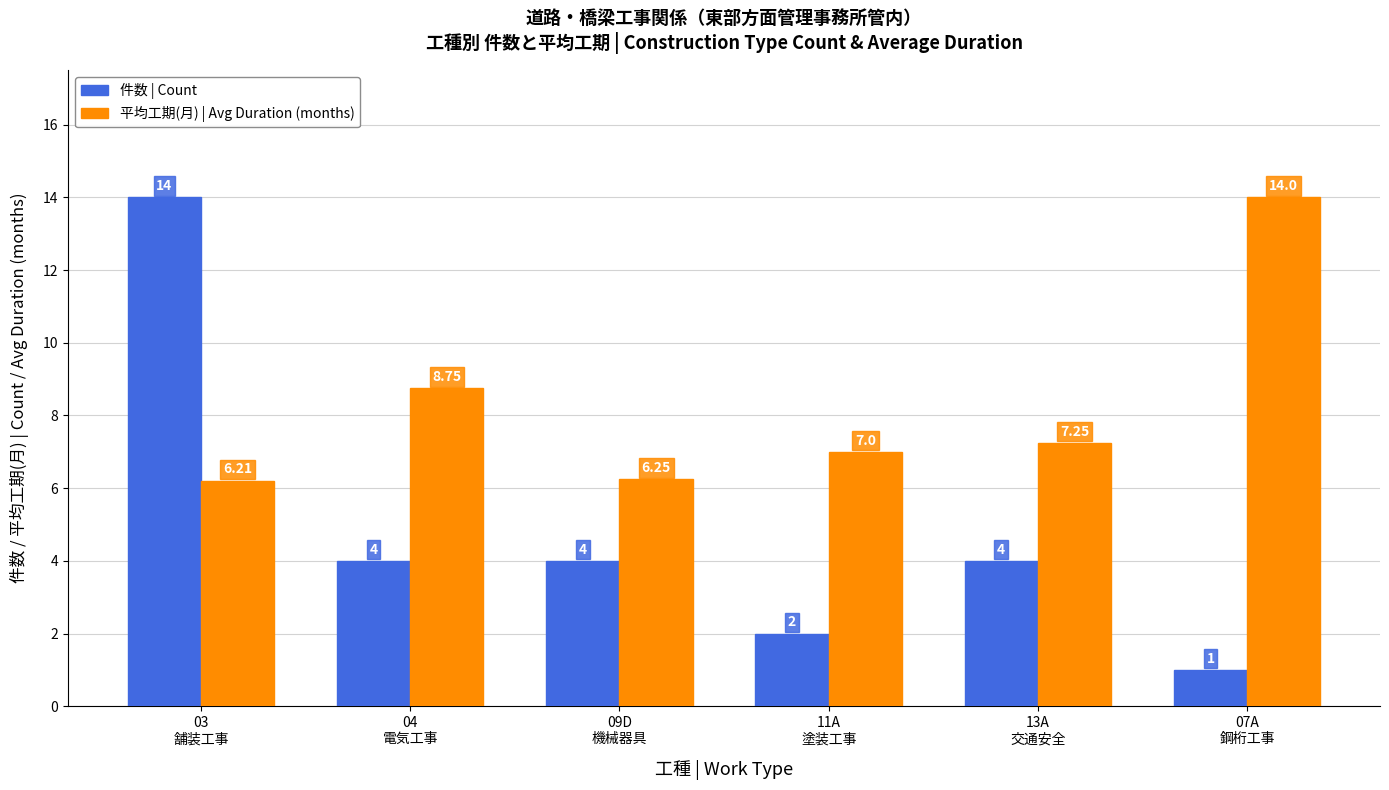

Which series changed the most between 03
舗装工事 and 07A
鋼桁工事?

件数 | Count